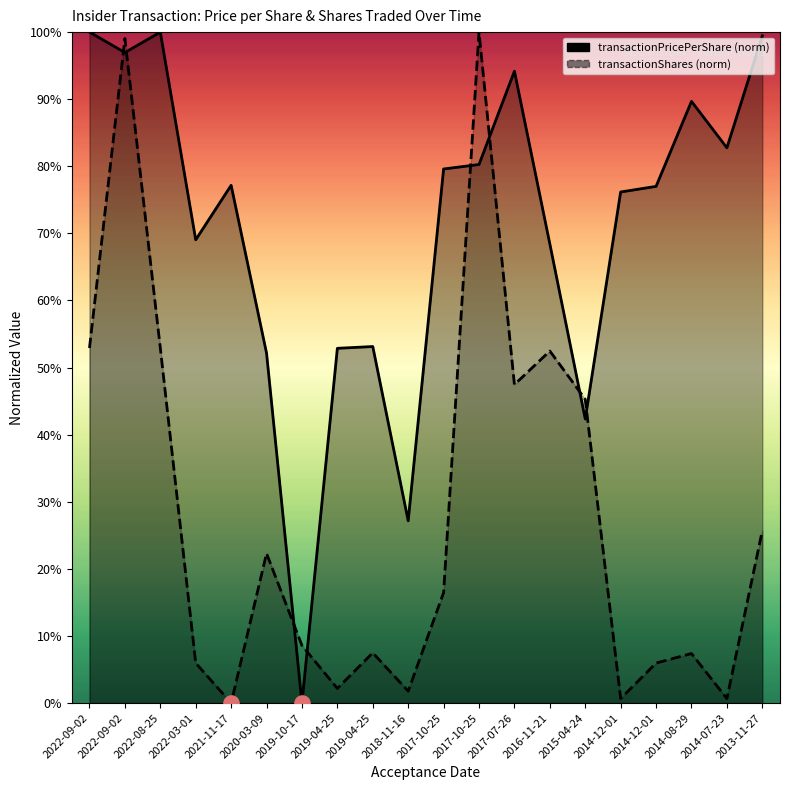

Which series has the largest total across all categories?

transactionPricePerShare (norm)